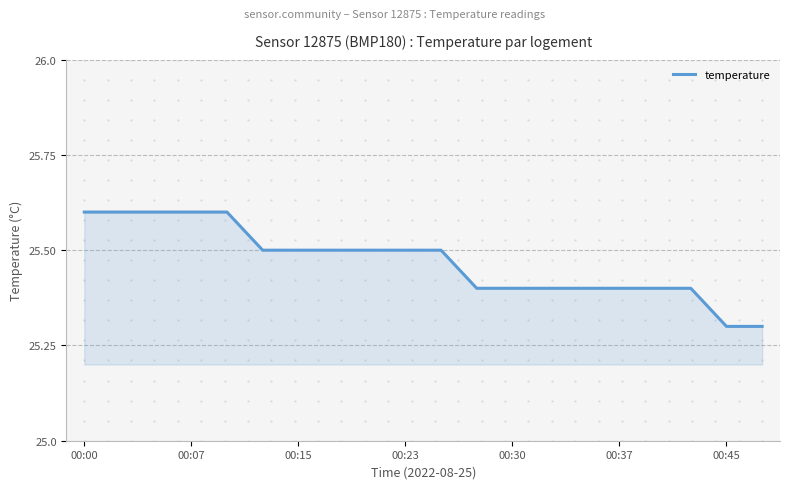

What is the smallest value displayed?

25.3